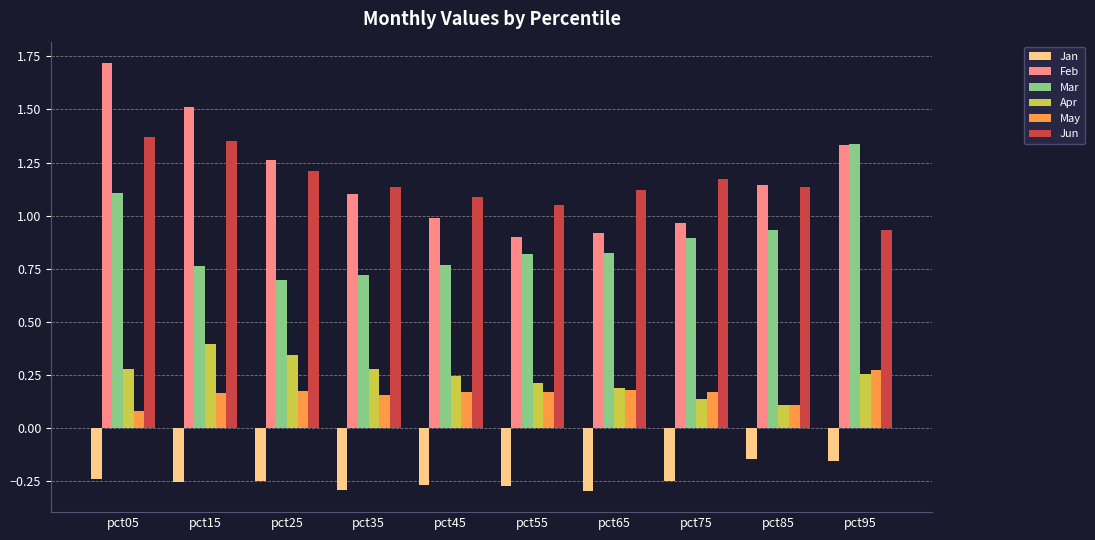

What is the difference between the maximum and minimum values in the Jun series?

0.4